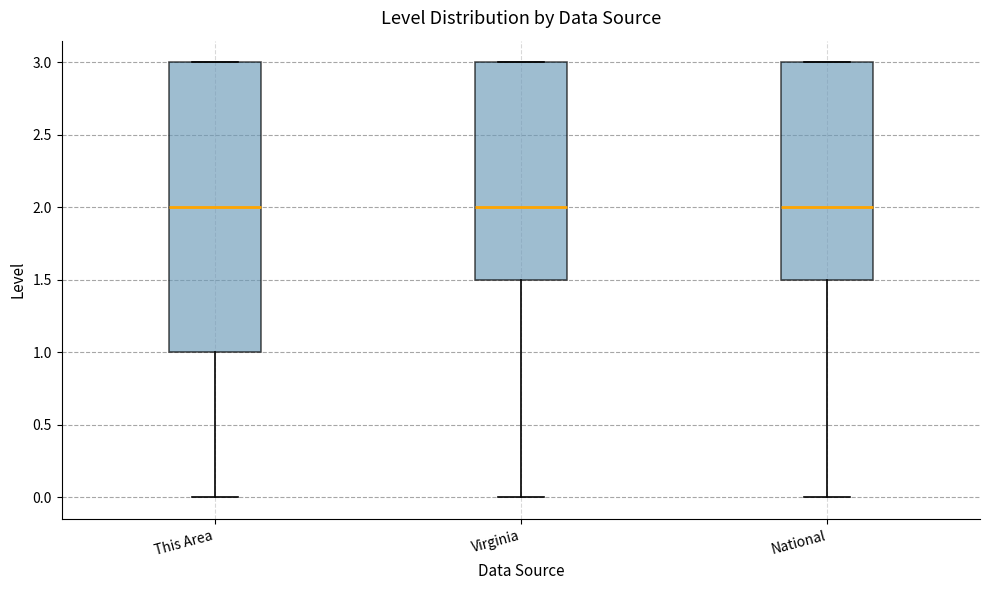

Reading left to right, transcribe this box plot: for each box, give where its median line is, the range the box spans, and where its two whiskers end, as read against the y-axis. The values are not printed on the chart, so give them approximately, as read against the axis.

This Area: median 2.0, box 1.0 to 3.0, whiskers 0.0 to 3.0
Virginia: median 2.0, box 1.5 to 3.0, whiskers 0.0 to 3.0
National: median 2.0, box 1.5 to 3.0, whiskers 0.0 to 3.0